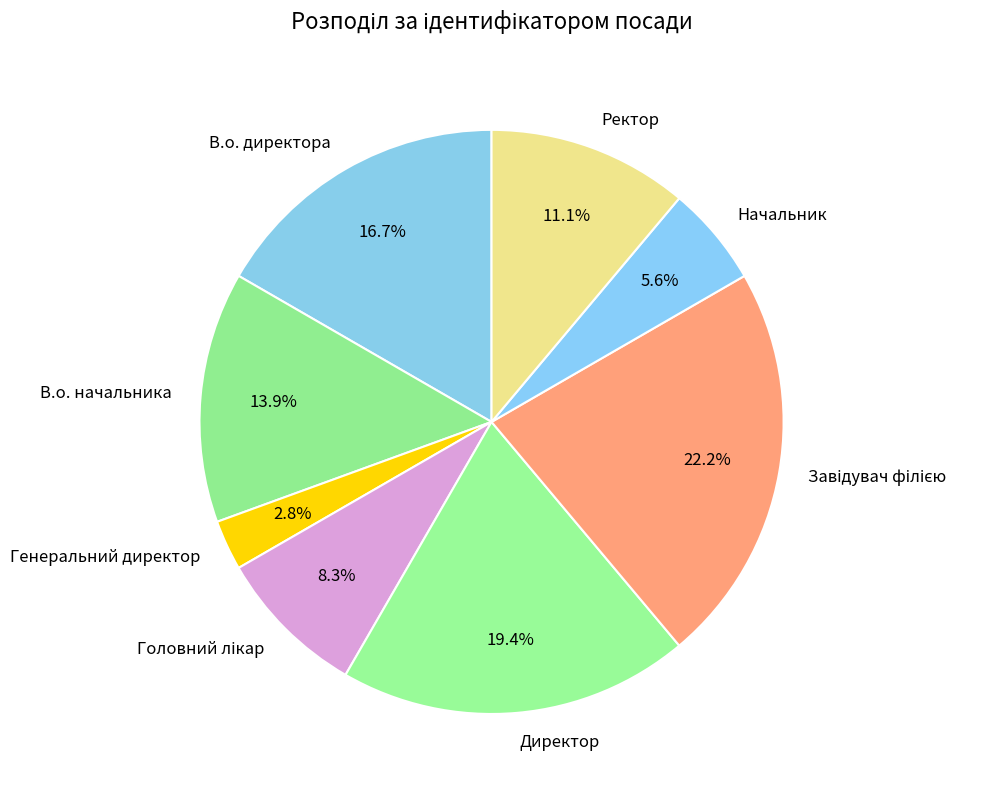

To the nearest percent, what portion does Начальник represent?

6%